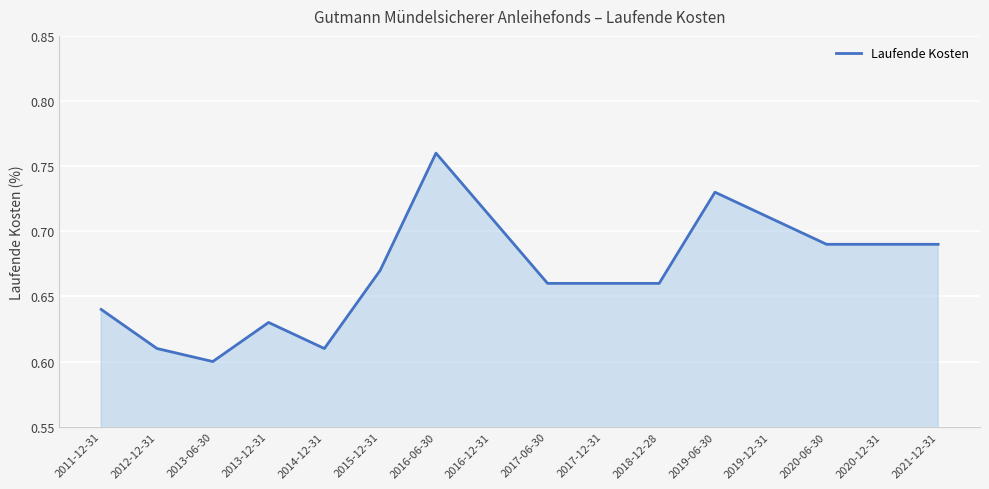

Is it true that the value at 2017-06-30 is 1.1?

False